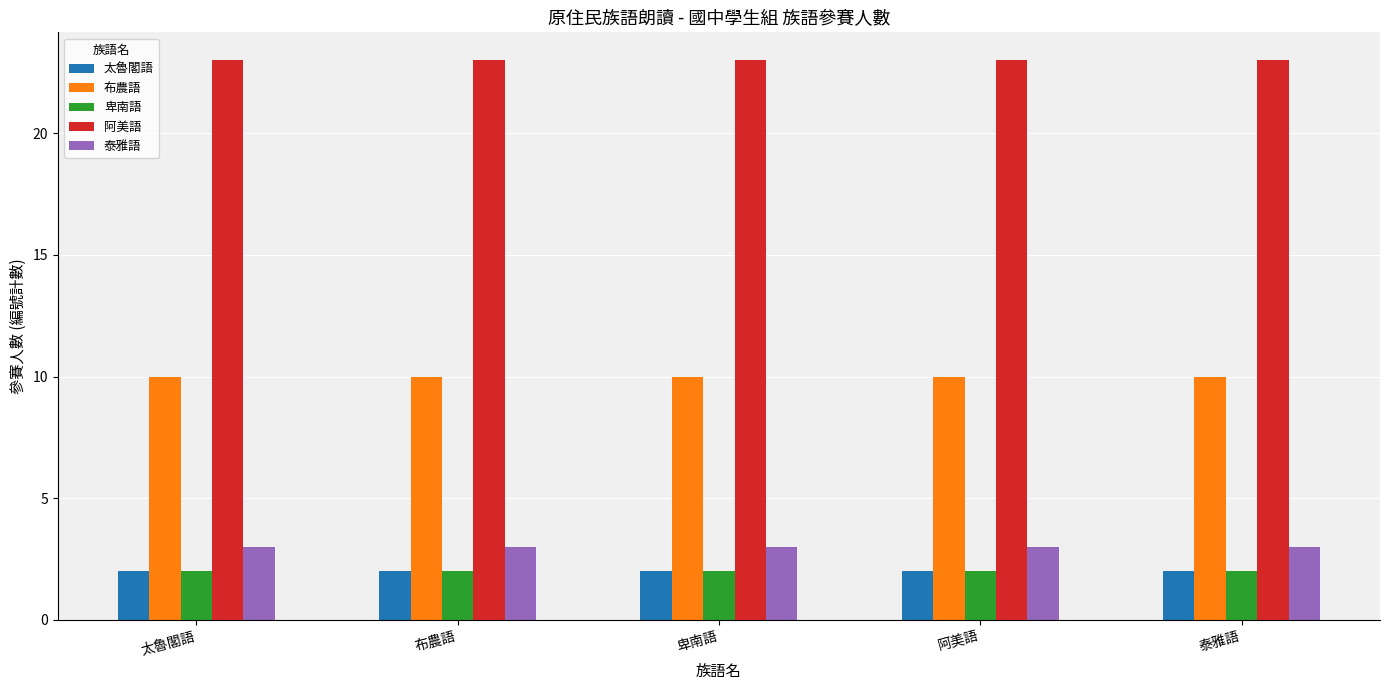

What is the spread (max minus min) of values at 阿美語?

21